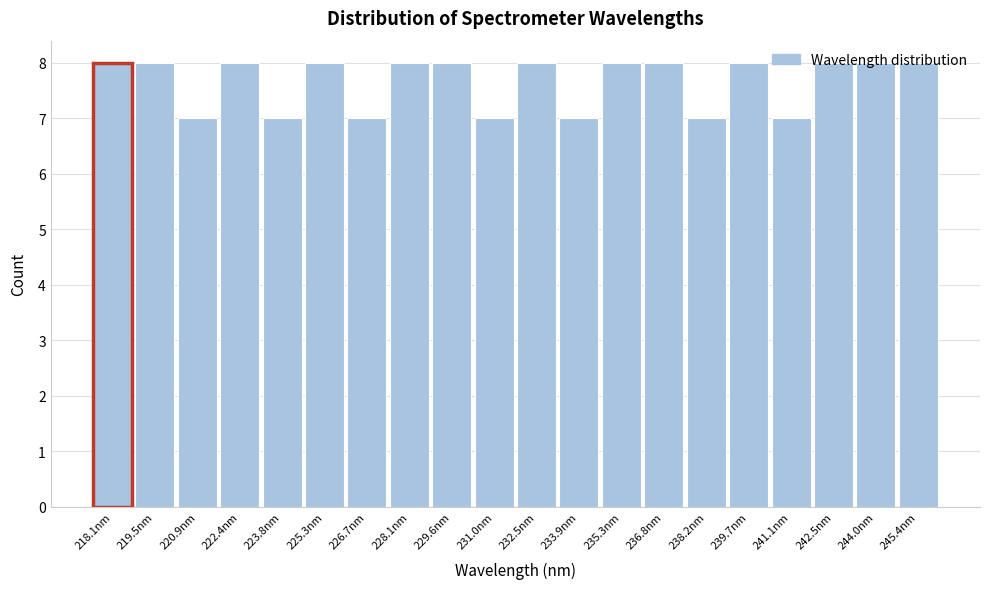

What is the sum of the values at 236.8nm and 241.1nm?

15